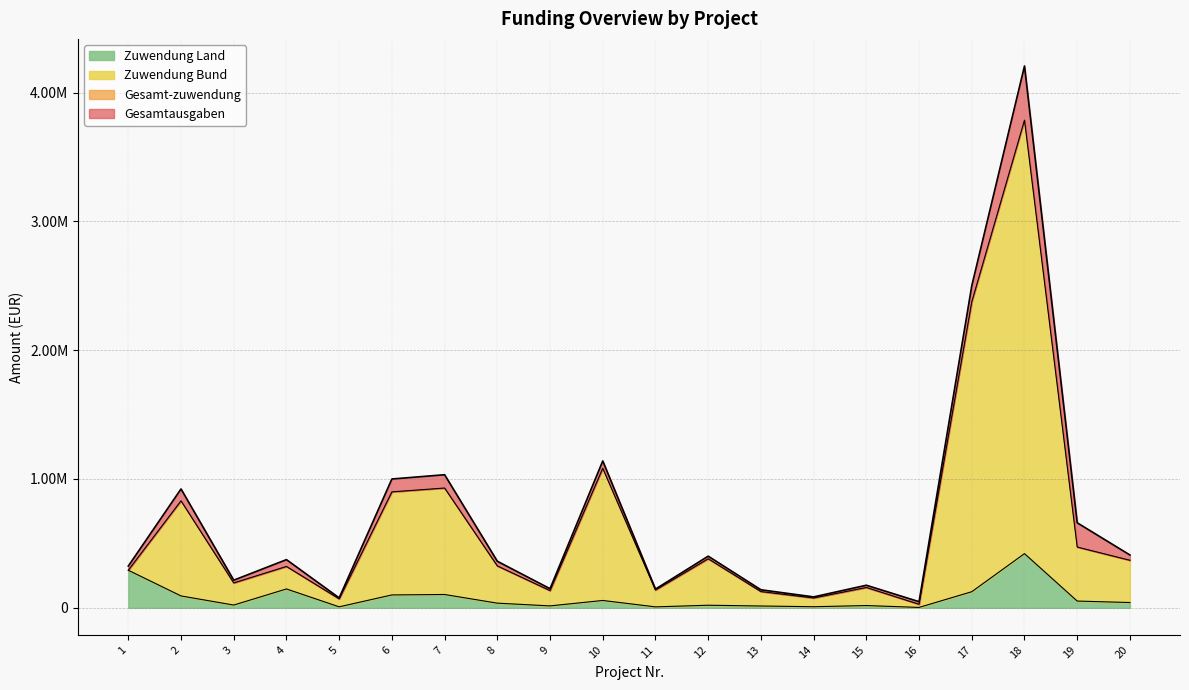

At which label does Gesamt-zuwendung reach its peak?

18